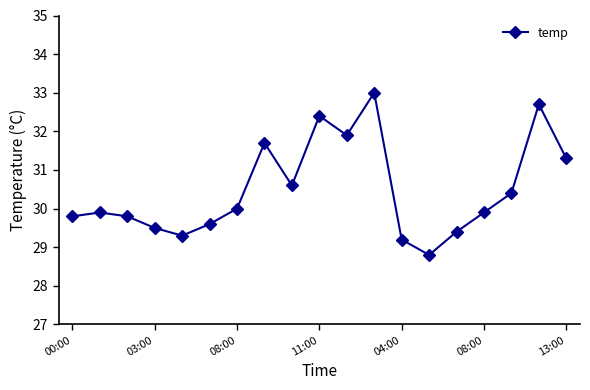

Does the chart have visible grid lines?

No